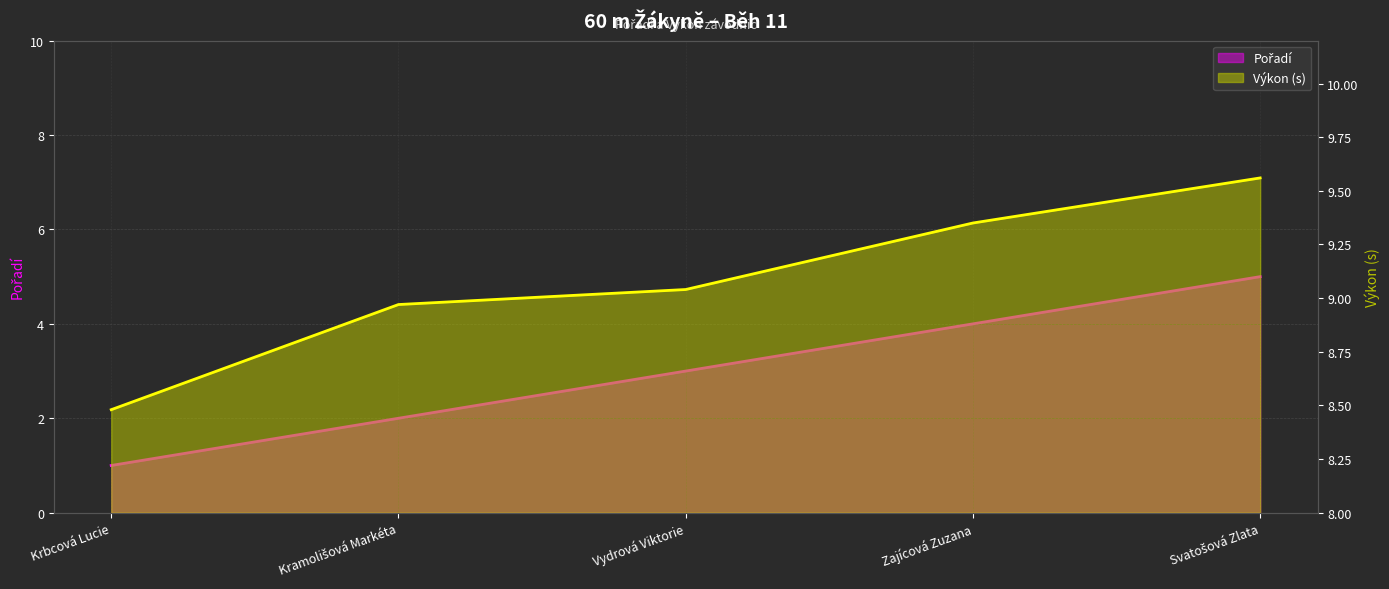

At which category is the sum across all series the highest?

Svatošová Zlata